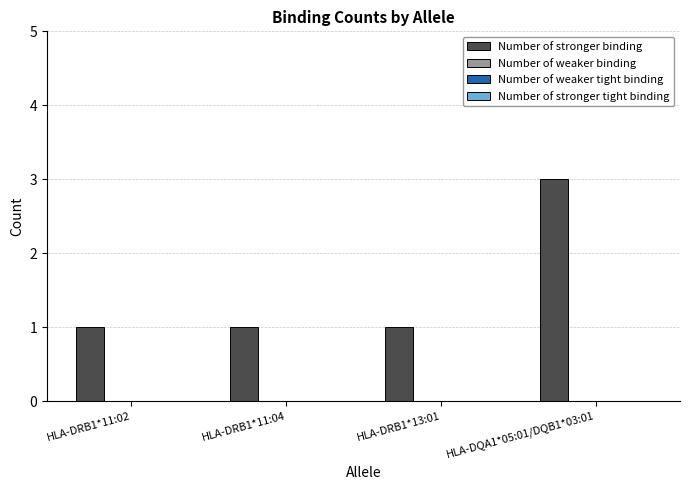

Reading right to left, what are all the values shown in this chart?

3	1	1	1